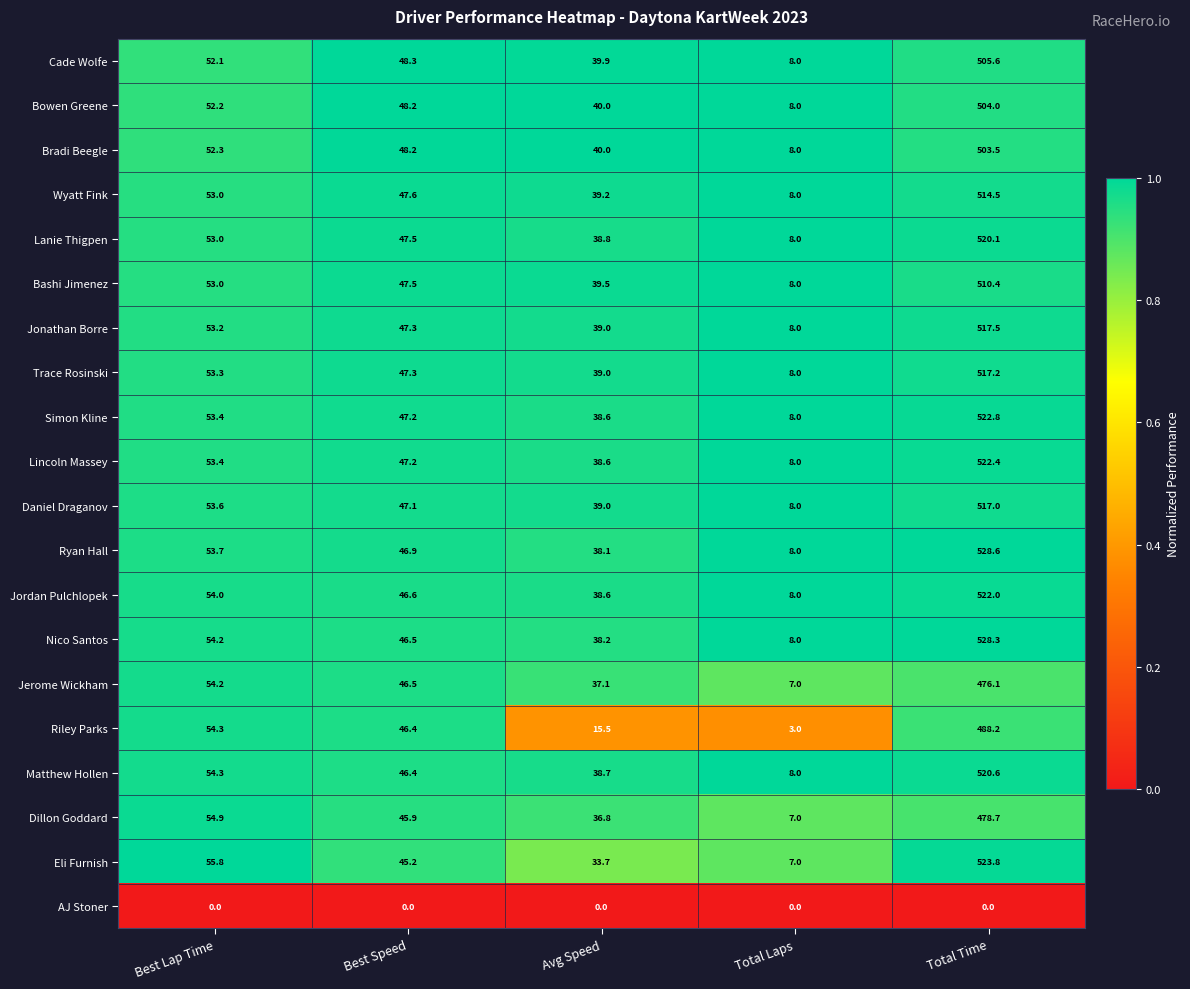

At which label does Bradi Beegle first exceed 48?

Best Lap Time